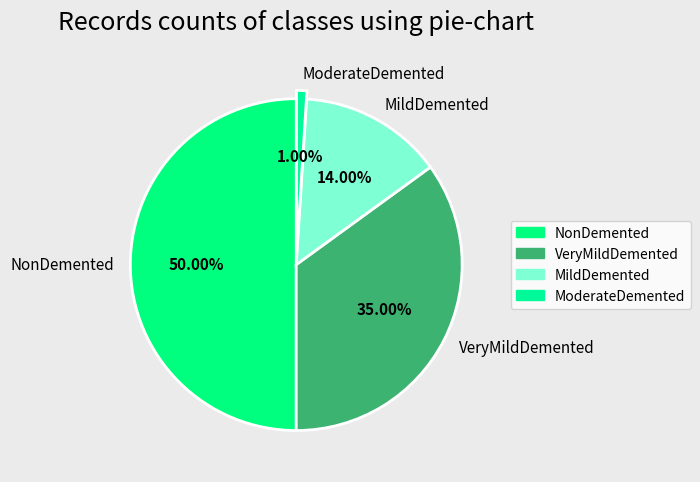

Between MildDemented and ModerateDemented, which is larger?

MildDemented